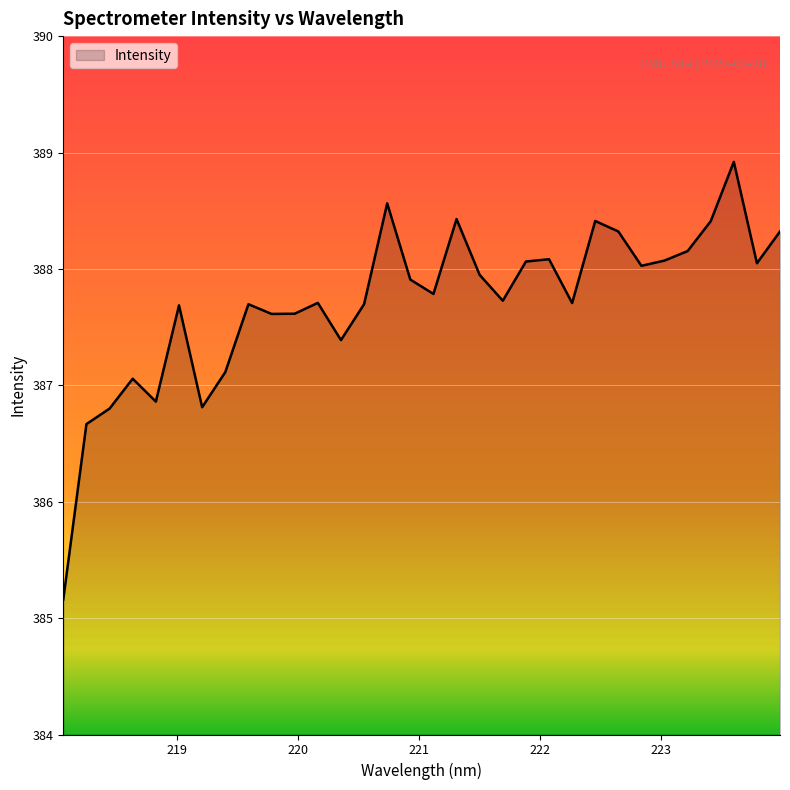

What is the difference between the maximum and minimum values?

3.8